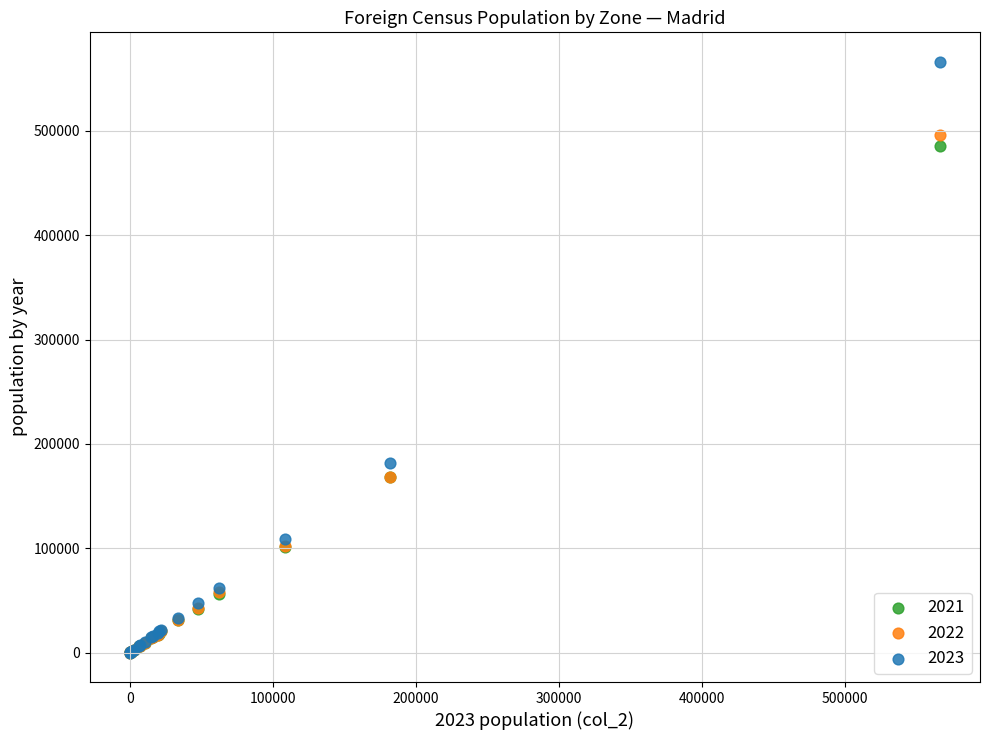

Across all series, what Y value is closest to 283121?

181925